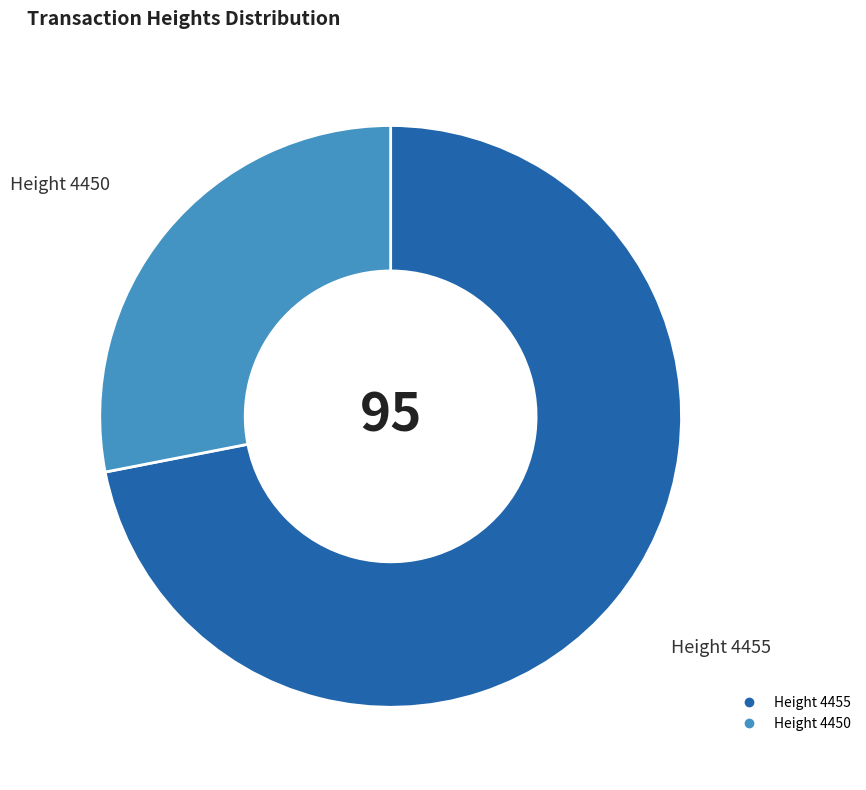

Is there a majority slice in this chart?

Yes